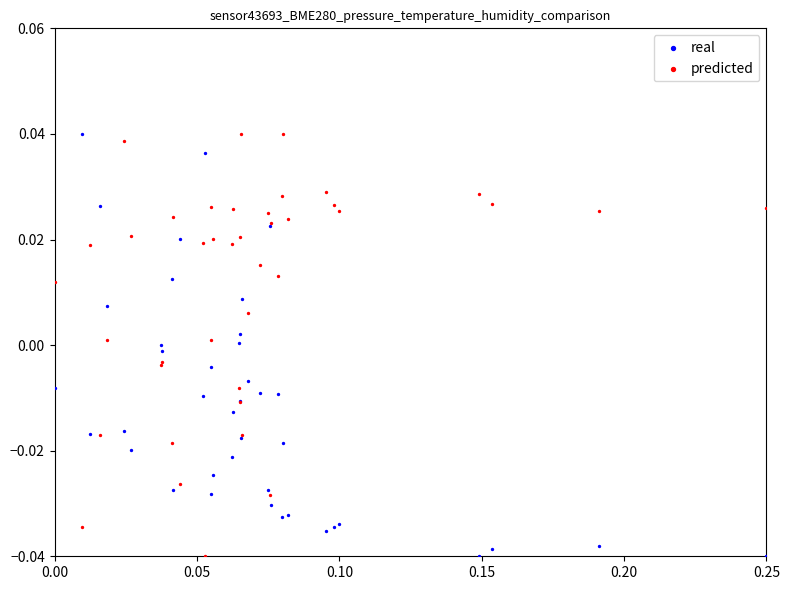

What are all the series names shown in the legend?

real, predicted